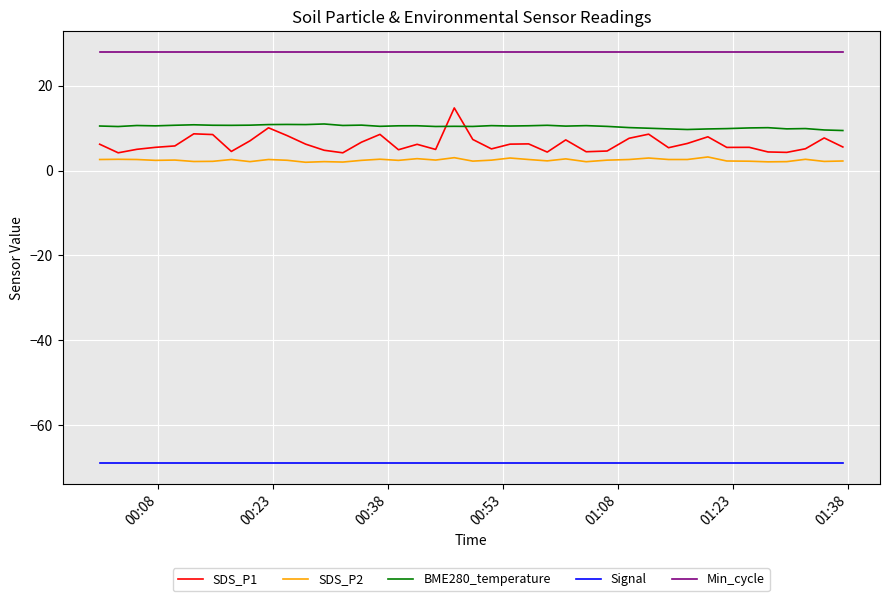

Which series has the largest range (max minus min)?

SDS_P1